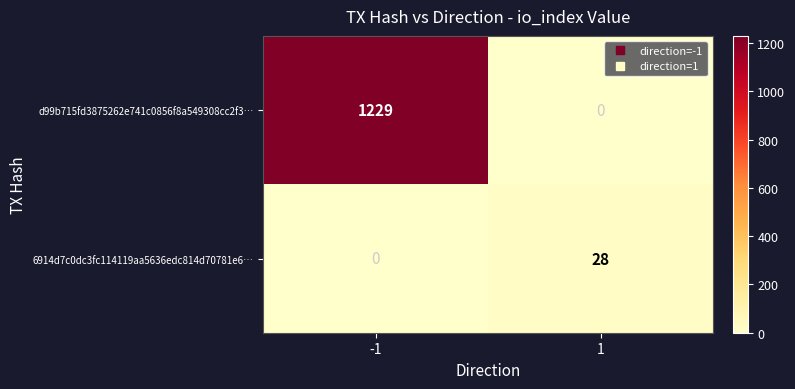

Which series has the largest total across all categories?

d99b715fd3875262e741c0856f8a549308cc2f3…